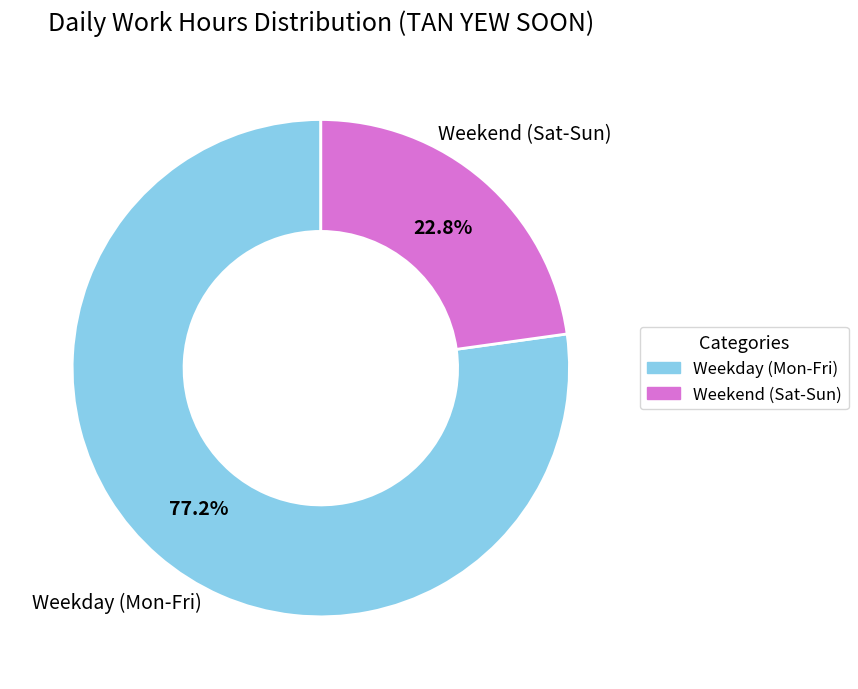

Does any single category account for the majority?

Yes